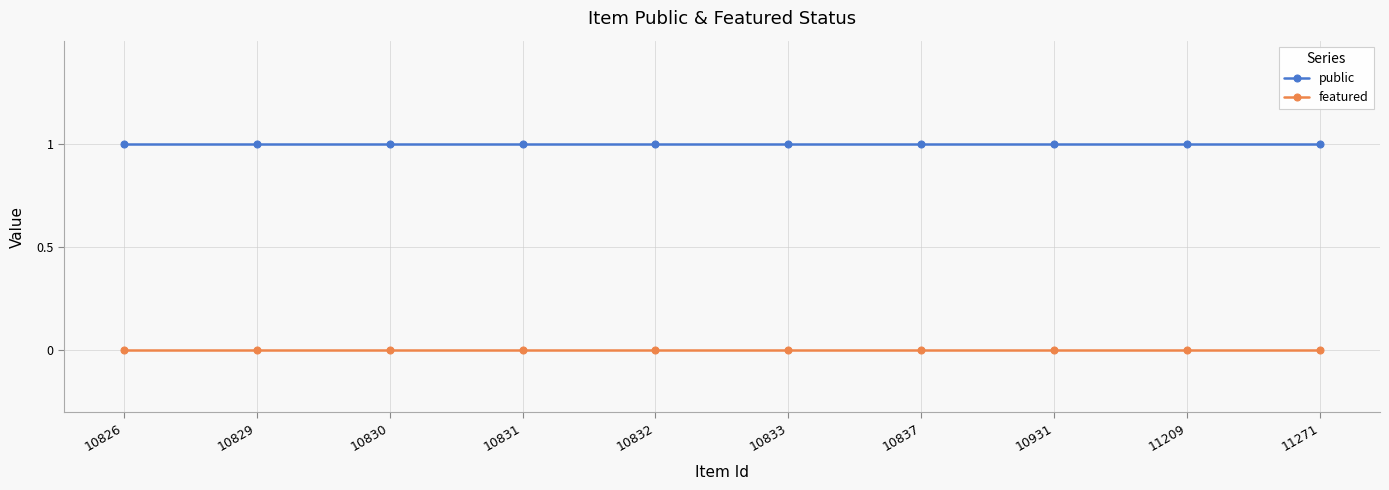

What is the greatest value displayed?

1